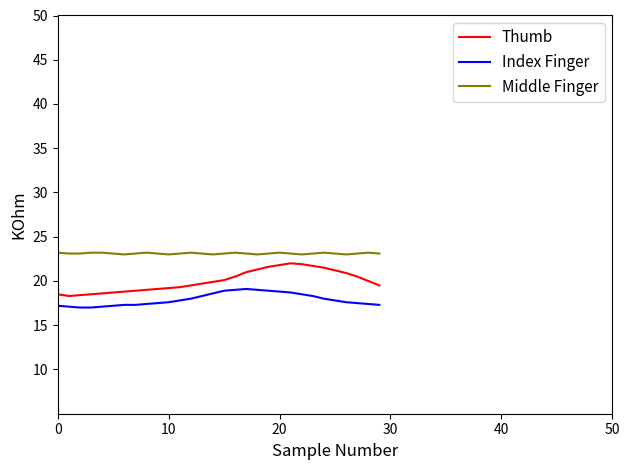

List the series in order of their overall mean, highest first.

Middle Finger, Thumb, Index Finger